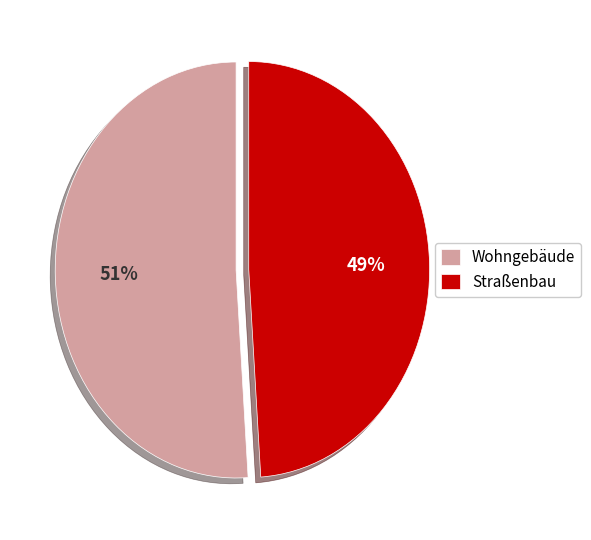

Is there a majority slice in this chart?

Yes